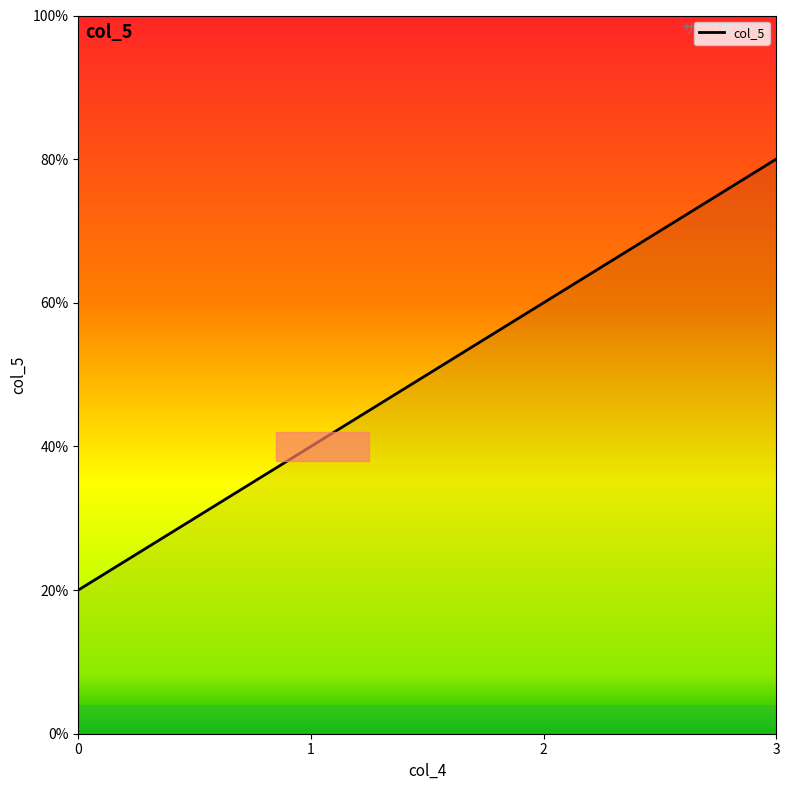

True or false: the data has more than 2 interior local peaks.

False